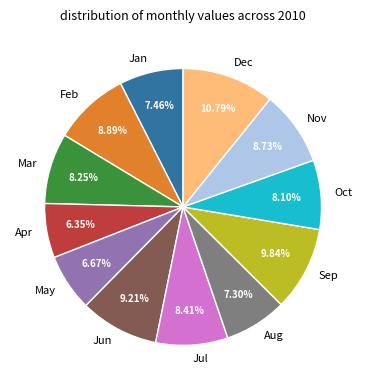

What is the ratio of the value at Oct to the value at May?

1.2